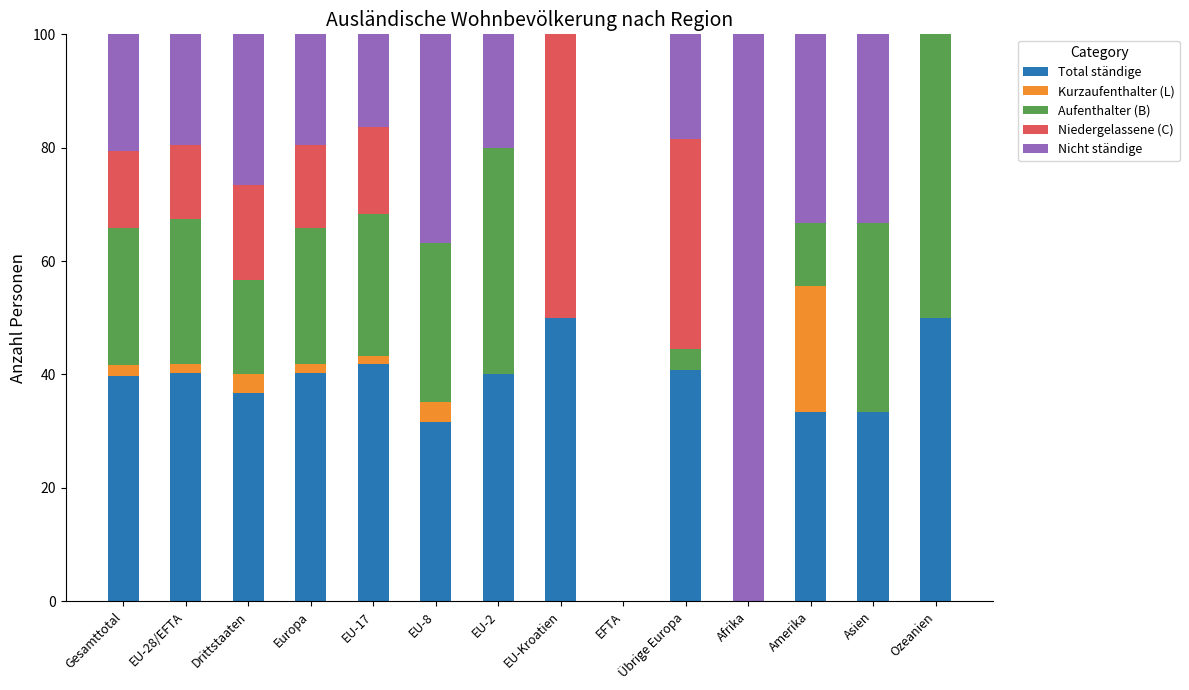

What is the sum of the Total ständige values at Asien and EFTA?

33.3